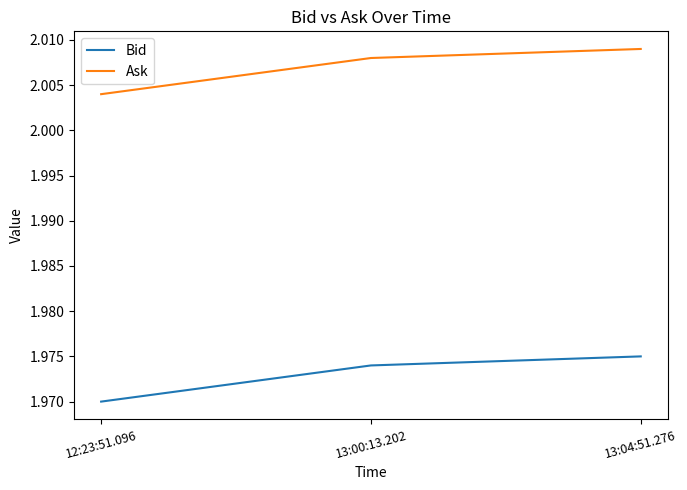

At which category does the chart reach its peak across all series?

13:04:51.276